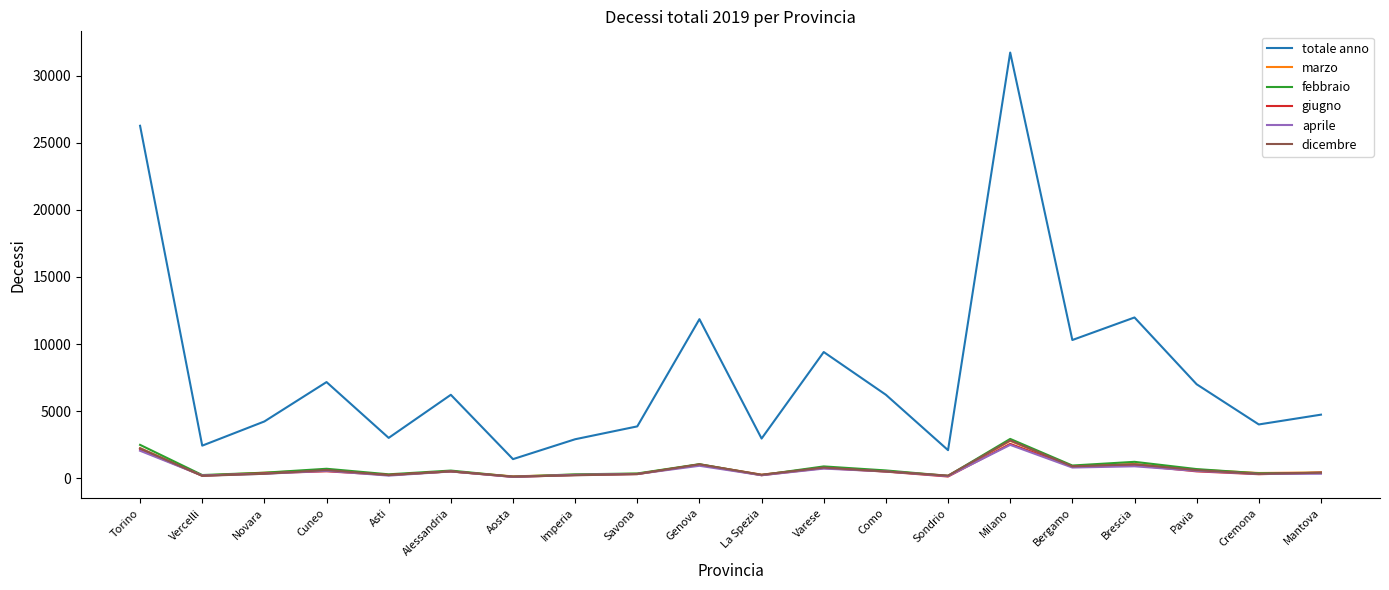

At how many categories does at least one series exceed 31704?

1